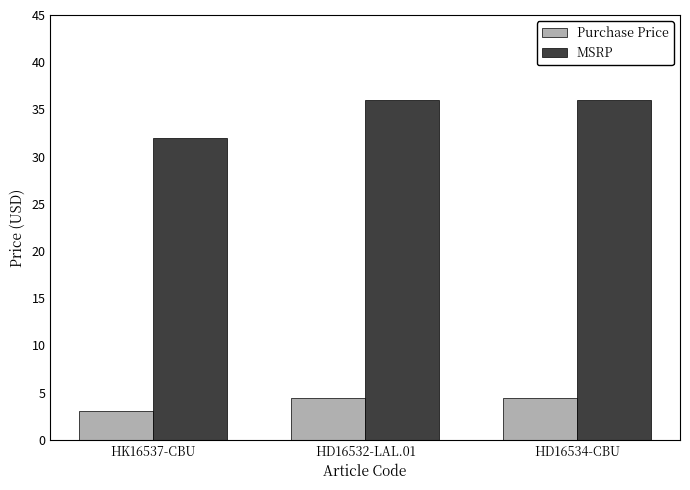

How many values in the MSRP series are below 36?

1